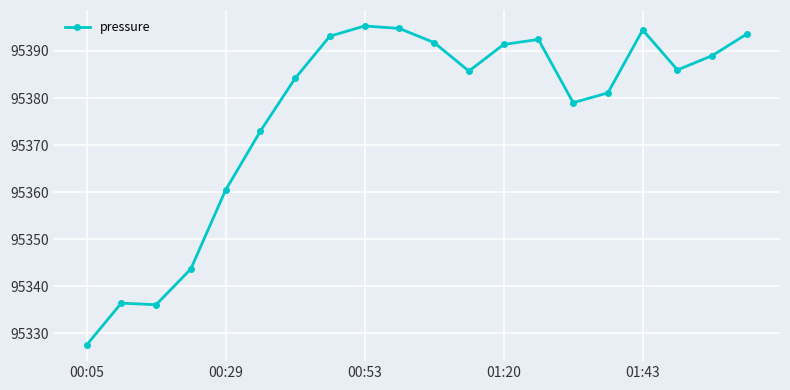

What is the maximum value shown in the chart?

95395.3